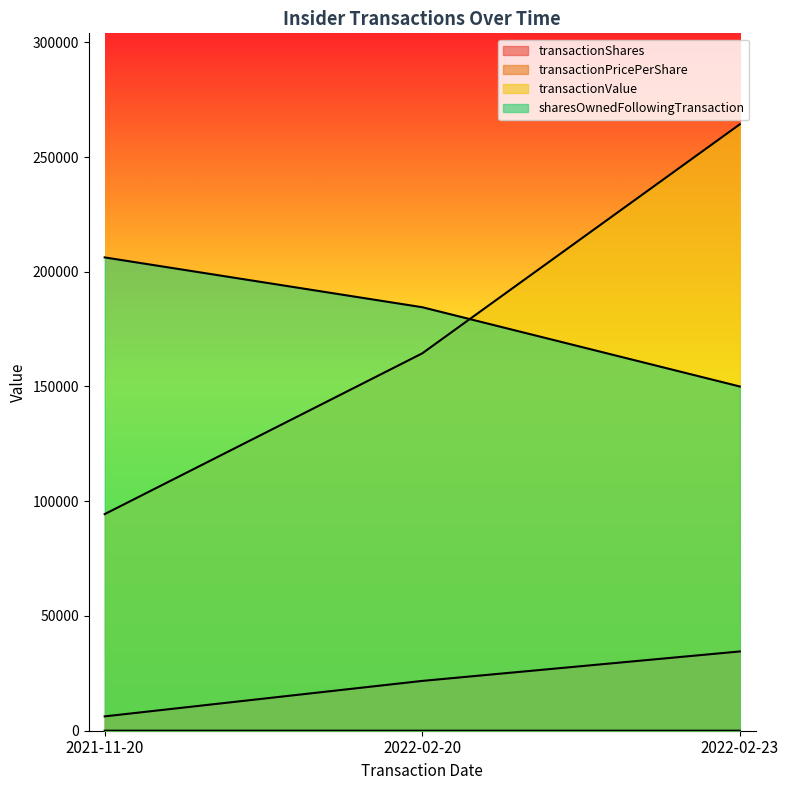

Rank the categories by transactionShares value from lowest to highest.

2021-11-20, 2022-02-20, 2022-02-23